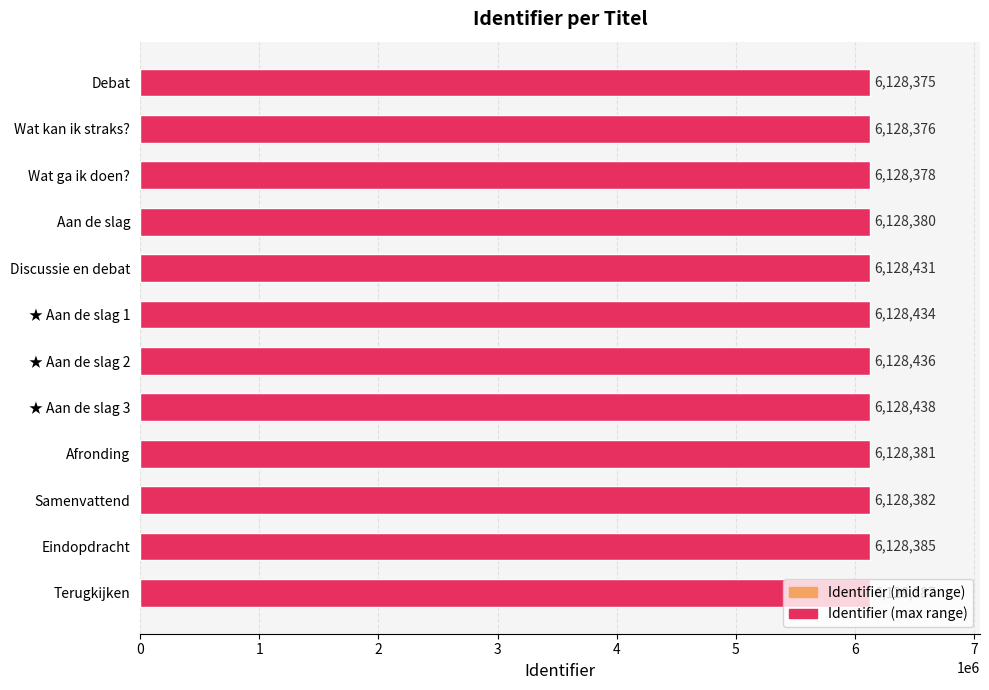

What is the label of the 6th bar from the top?

★ Aan de slag 1